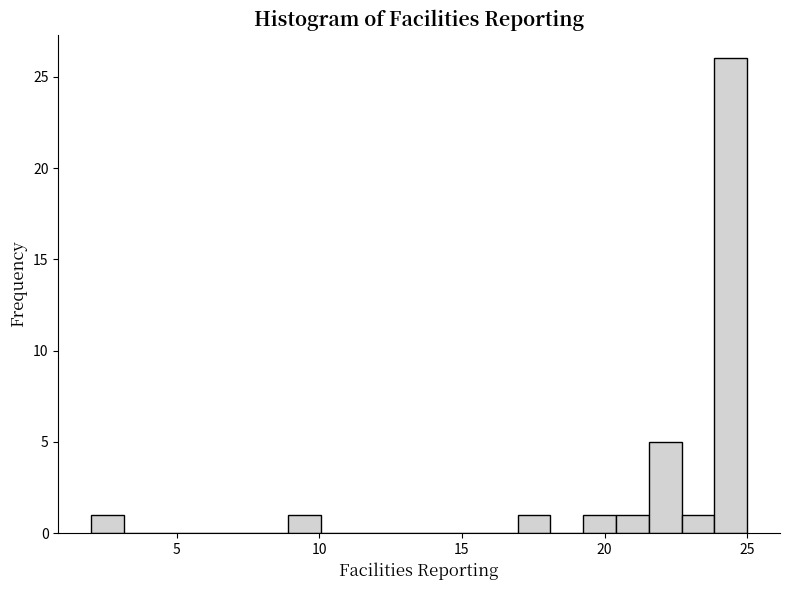

Around what value on the x-axis is the tallest bar? Give the approximate position of its centre, as read against the axis.

24.5